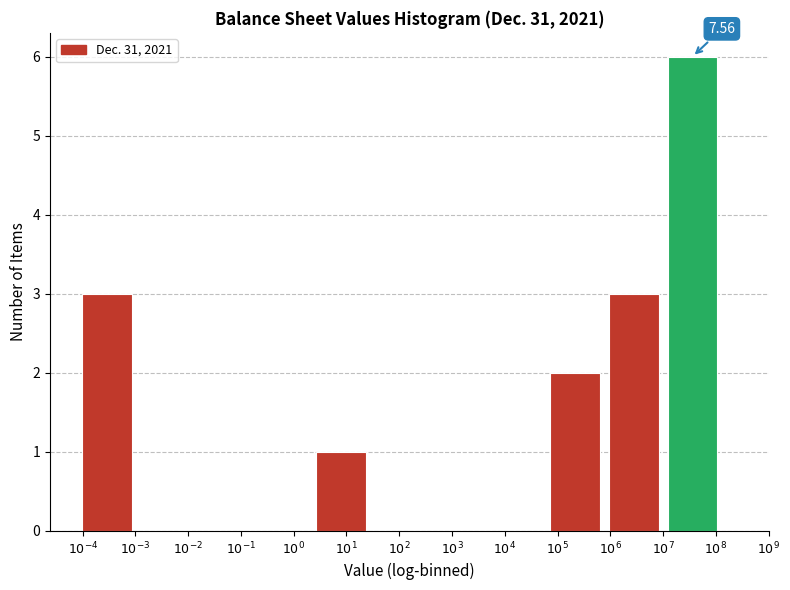

What is the sum of all values?

15